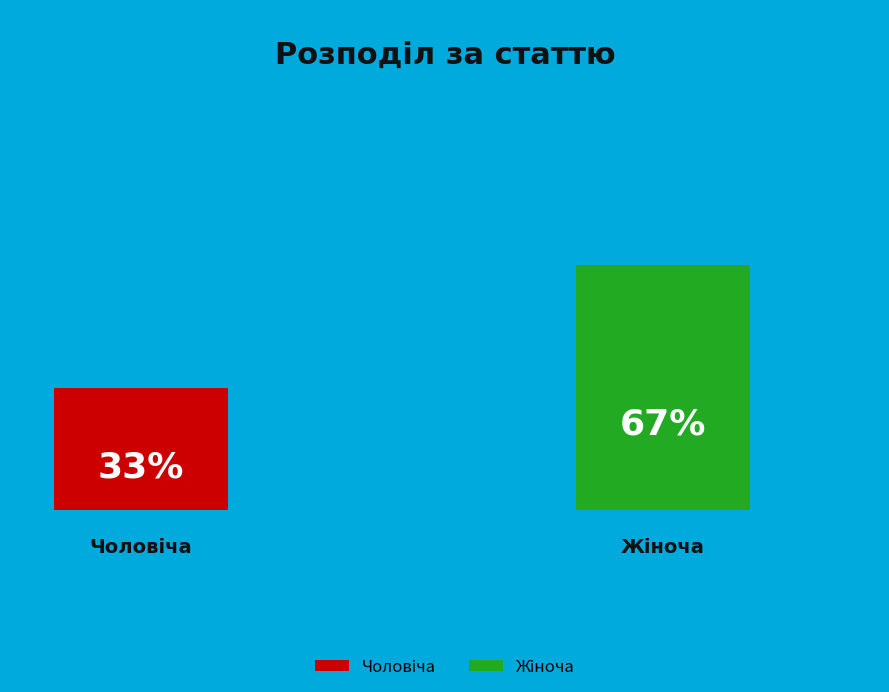

Which has a higher value, Чоловіча or Жіноча?

Жіноча